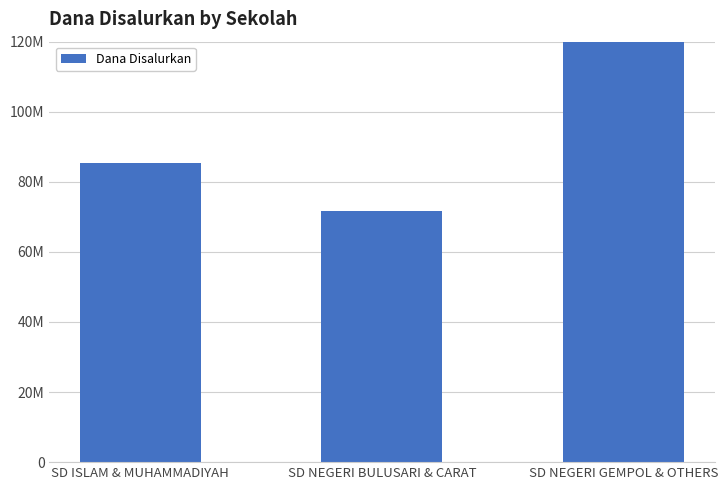

List the labels in order of value, smallest first.

SD NEGERI BULUSARI & CARAT, SD ISLAM & MUHAMMADIYAH, SD NEGERI GEMPOL & OTHERS